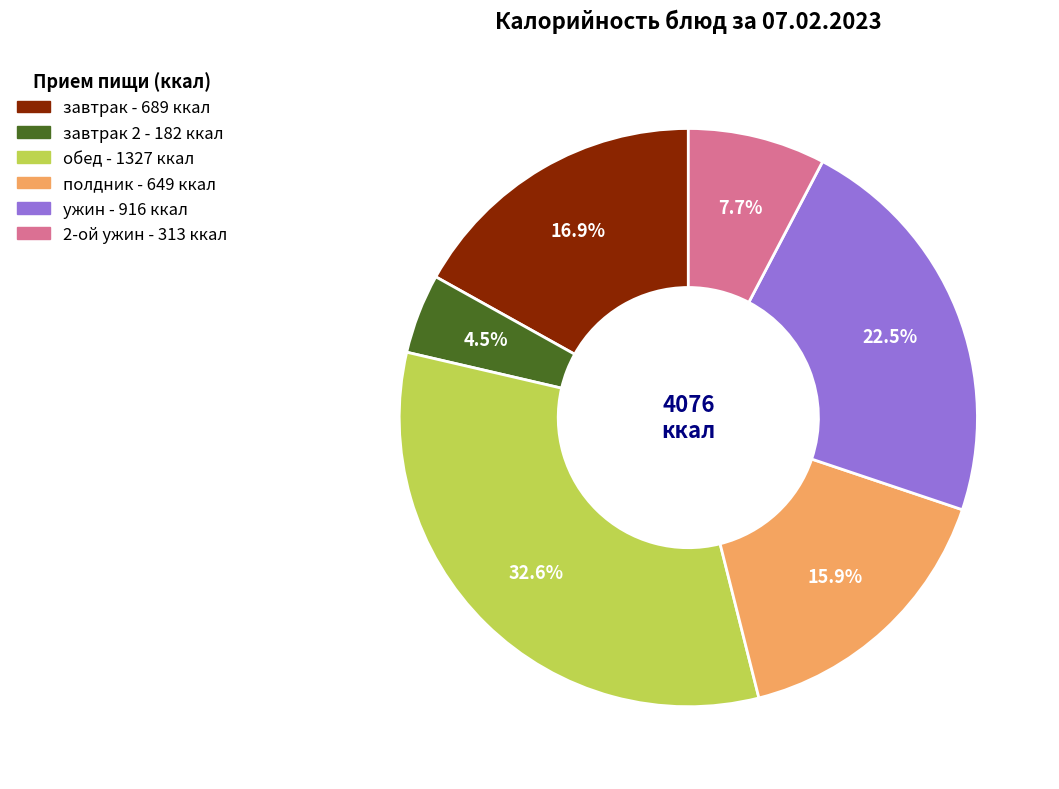

How many segments does this pie chart have?

6